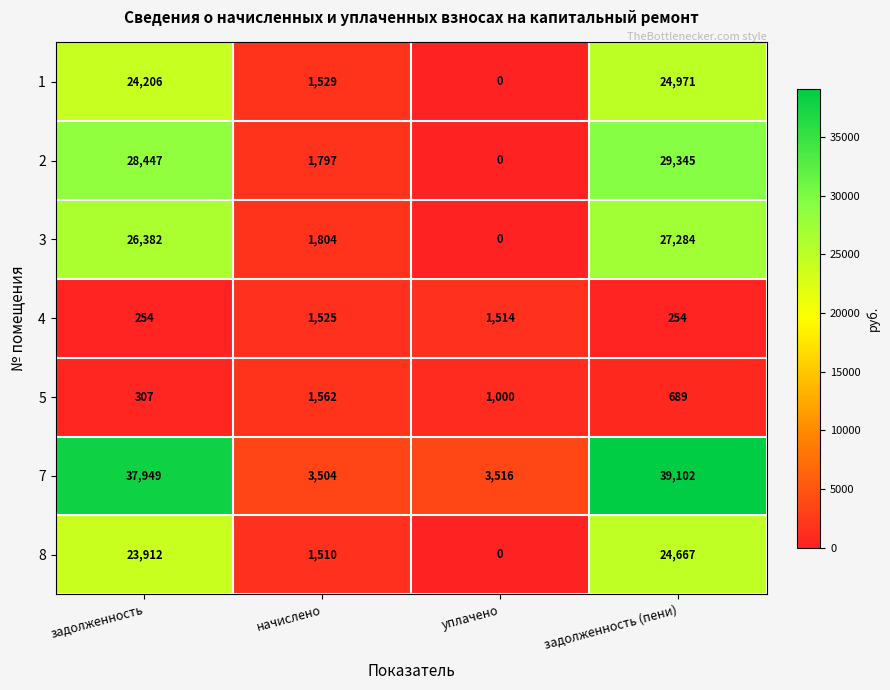

Rank the series at задолженность from highest to lowest value.

7, 2, 3, 1, 8, 5, 4